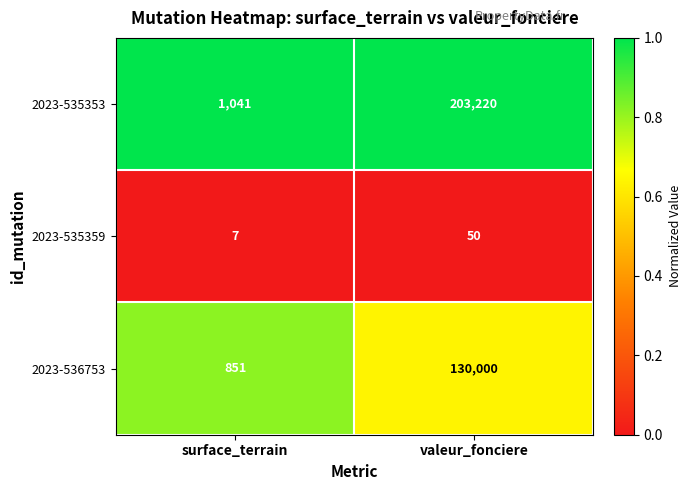

The 2023-536753 series shows 215 at surface_terrain. True or false?

False